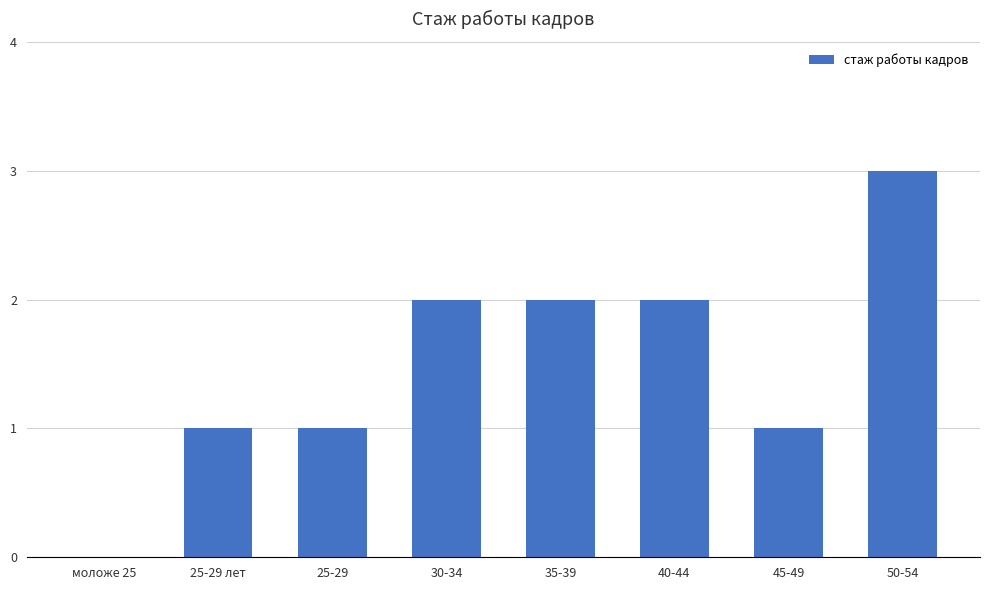

Are the bars grouped side by side (vs. stacked)?

No